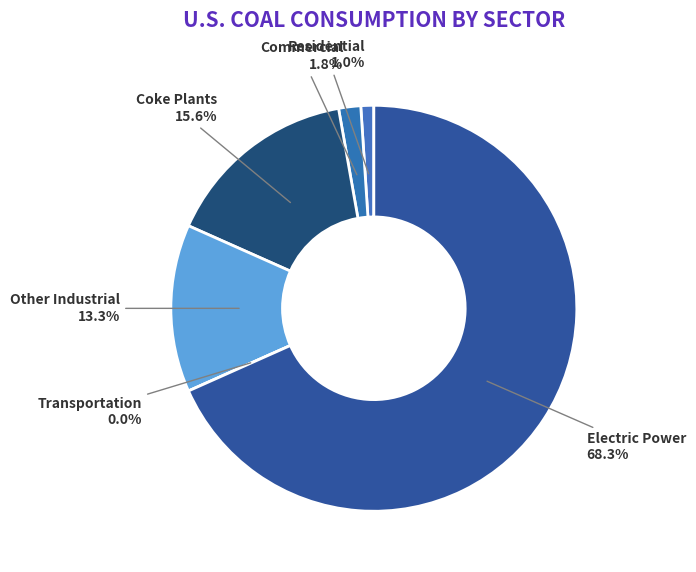

Which category accounts for the majority?

Electric Power